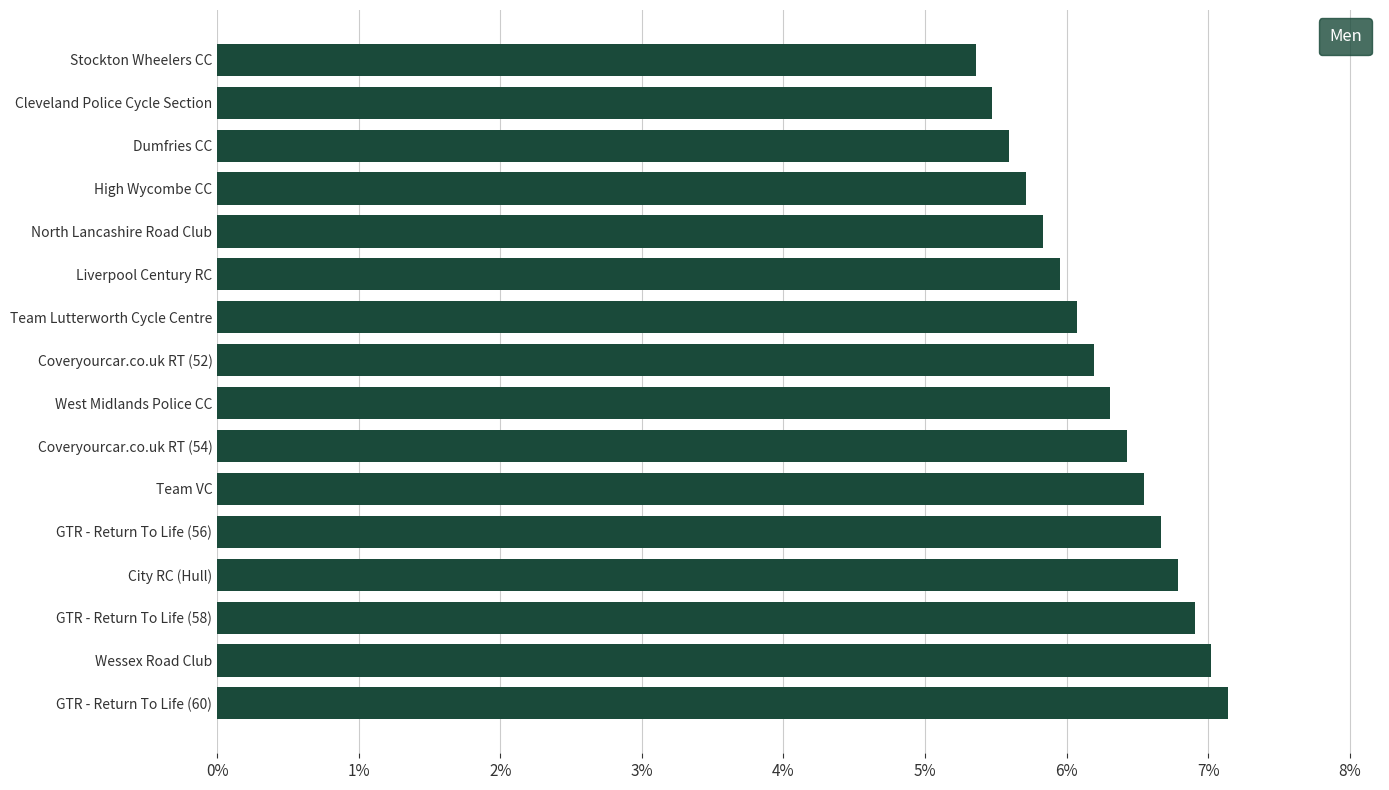

Are the bars horizontal?

Yes